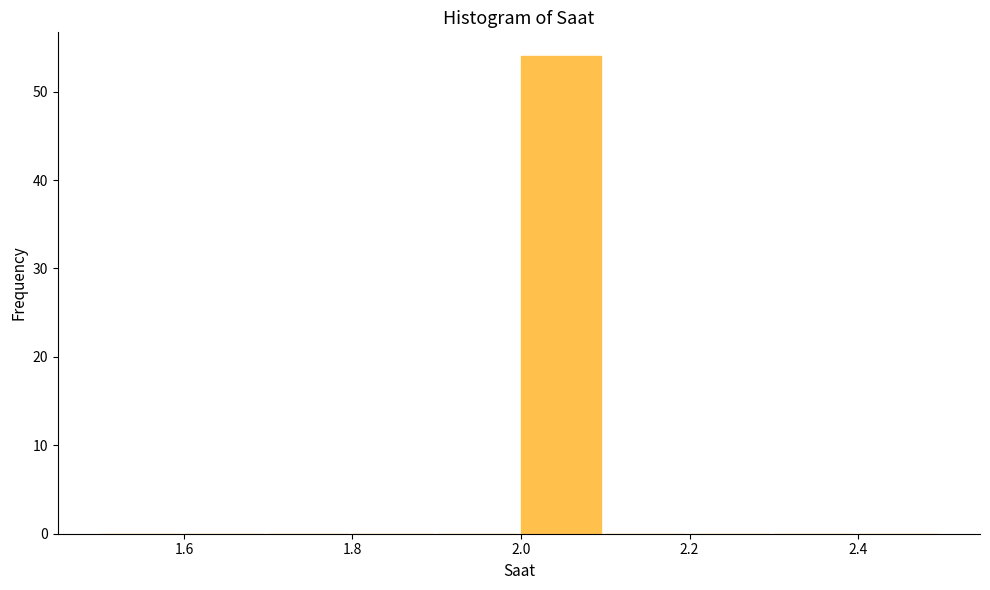

Reading left to right, list every bar in this chart as the range it spans on the x-axis followed by its height. The values are not printed on the chart, so give them approximately, as read against the axis.

1.5 to 1.6: 0
1.6 to 1.7: 0
1.7 to 1.8: 0
1.8 to 1.9: 0
1.9 to 2.0: 0
2.0 to 2.1: 54
2.1 to 2.2: 0
2.2 to 2.3: 0
2.3 to 2.4: 0
2.4 to 2.5: 0